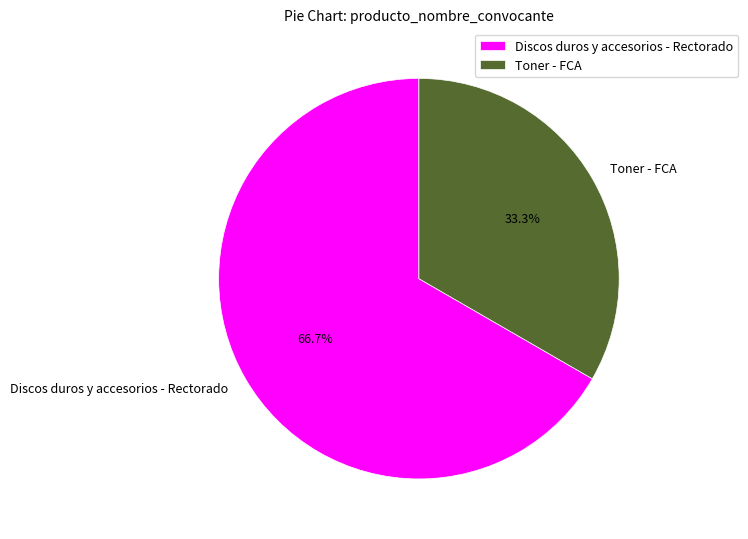

What is the smallest slice in the pie chart?

Toner - FCA